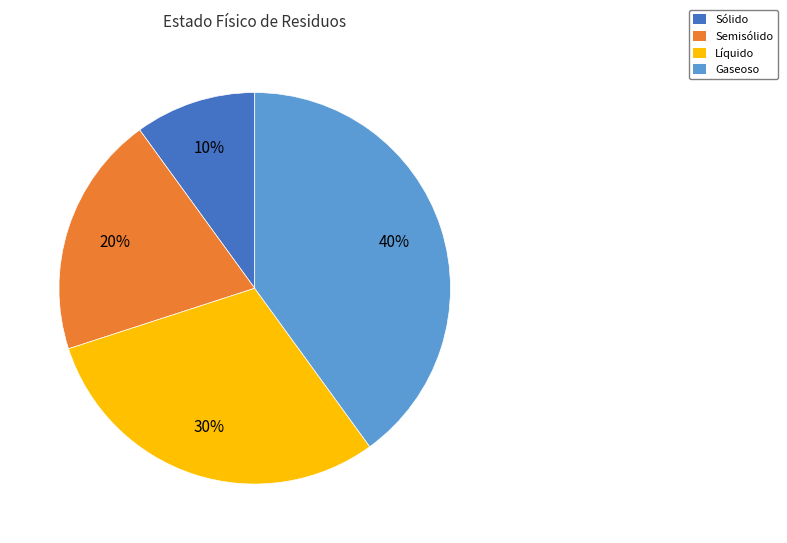

What percentage is the Sólido slice, to the nearest percent?

10%